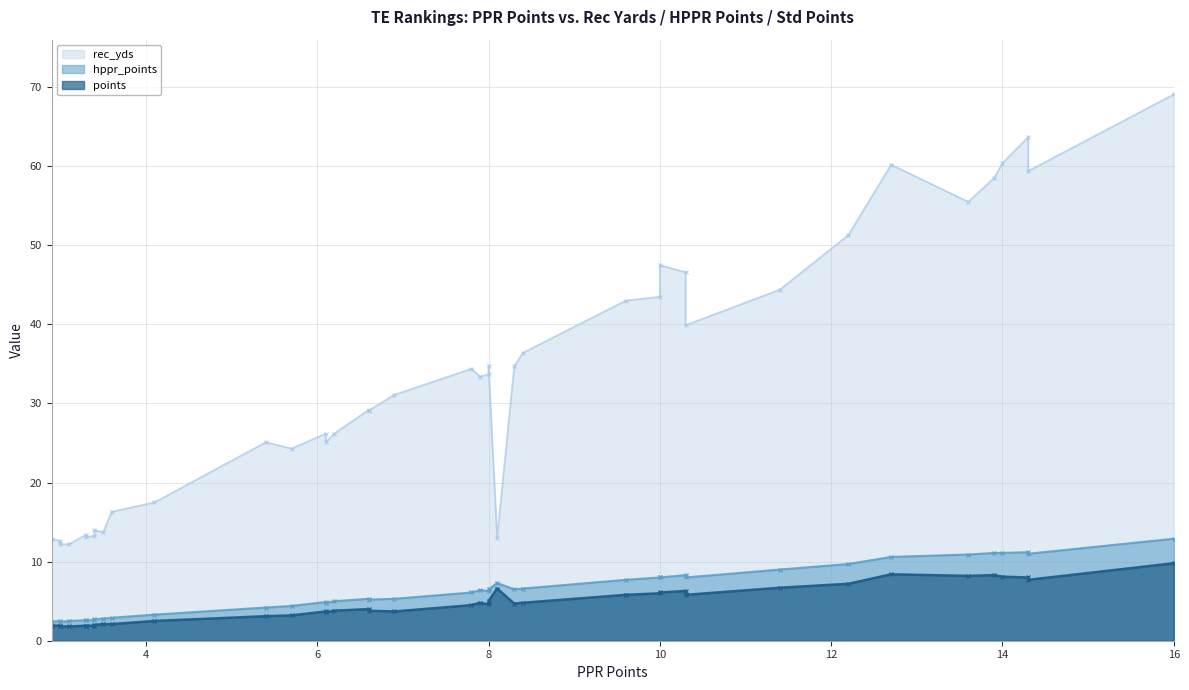

Is the value of rec_yds at 7.8 greater than the value of hppr_points at 3.3?

Yes